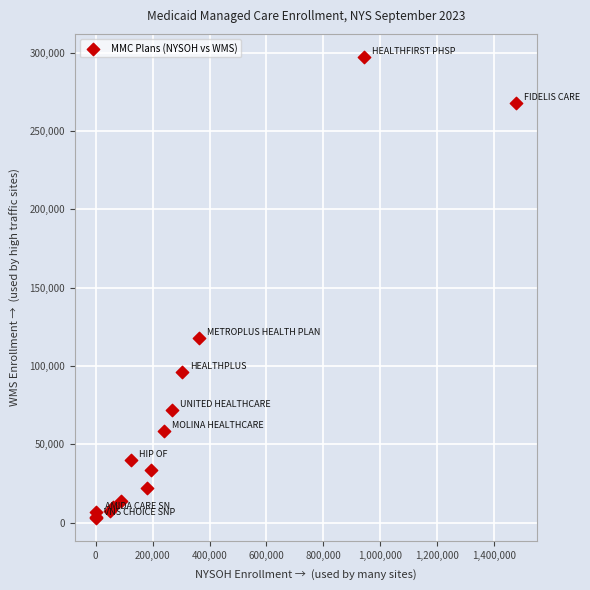

What Y value in the scatter plot is closest to 150152?

117873